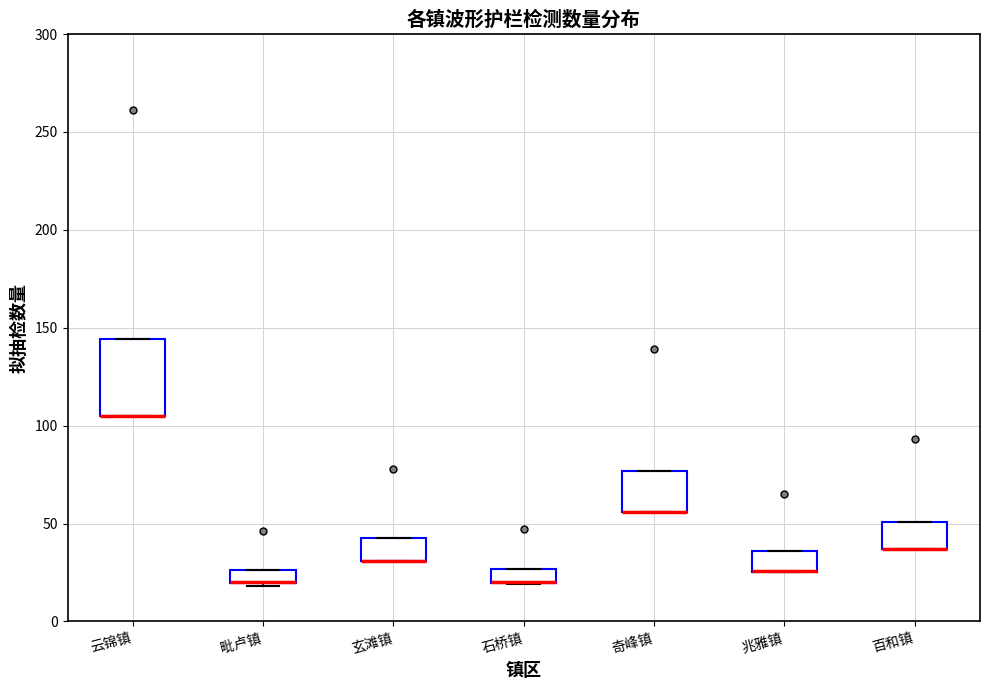

Comparing the boxes themselves (not the whiskers), which one is the tallest?

云锦镇